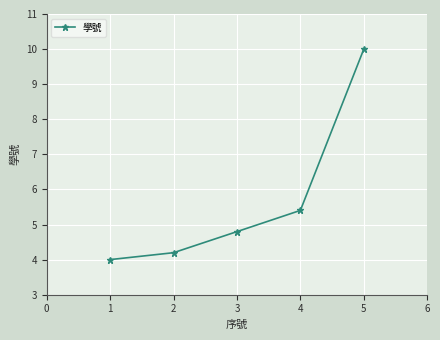

Read the value at 2.

4.2